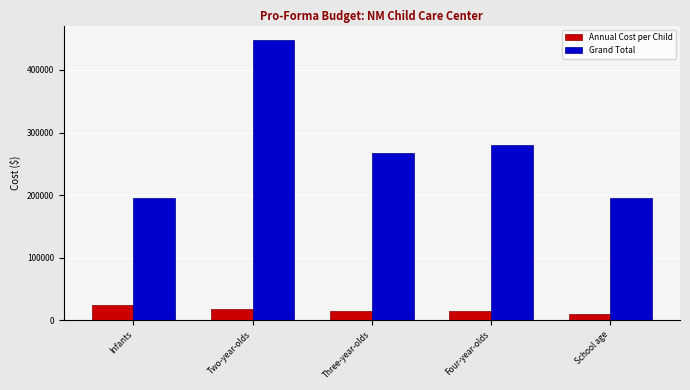

Rank the series by their average value, from highest to lowest.

Grand Total, Annual Cost per Child